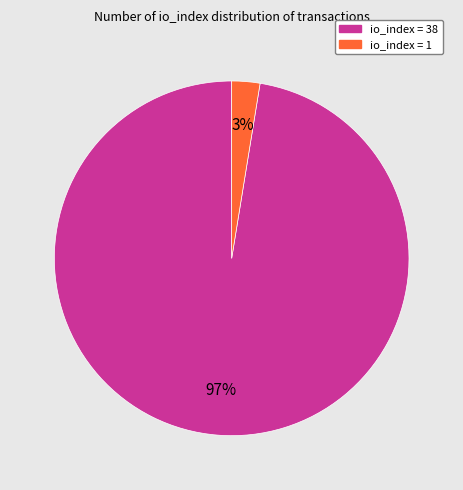

To the nearest percent, what is the average slice percentage?

50%